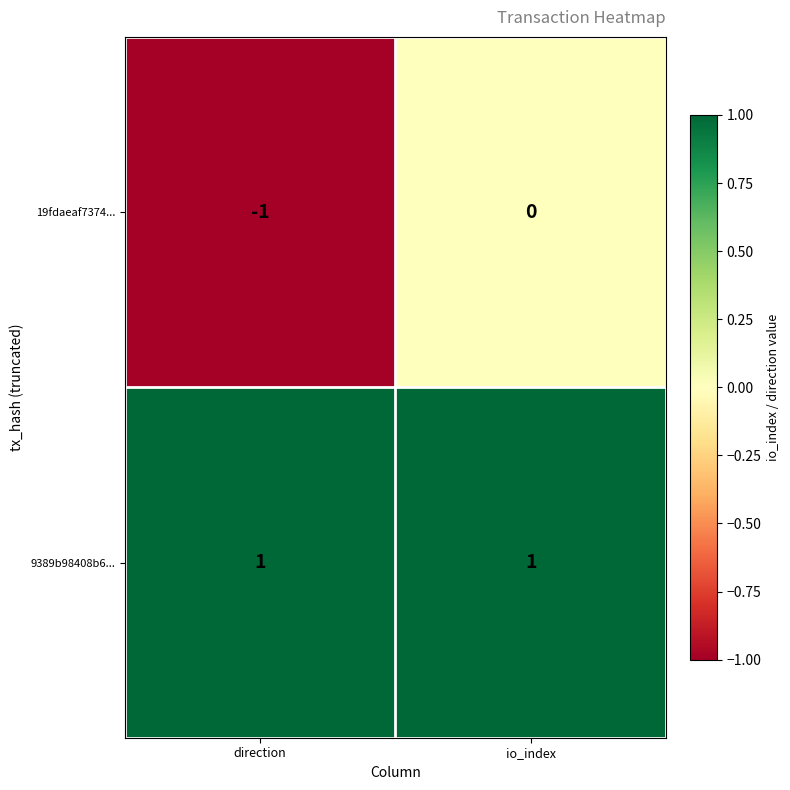

At which category does the chart reach its minimum across all series?

direction